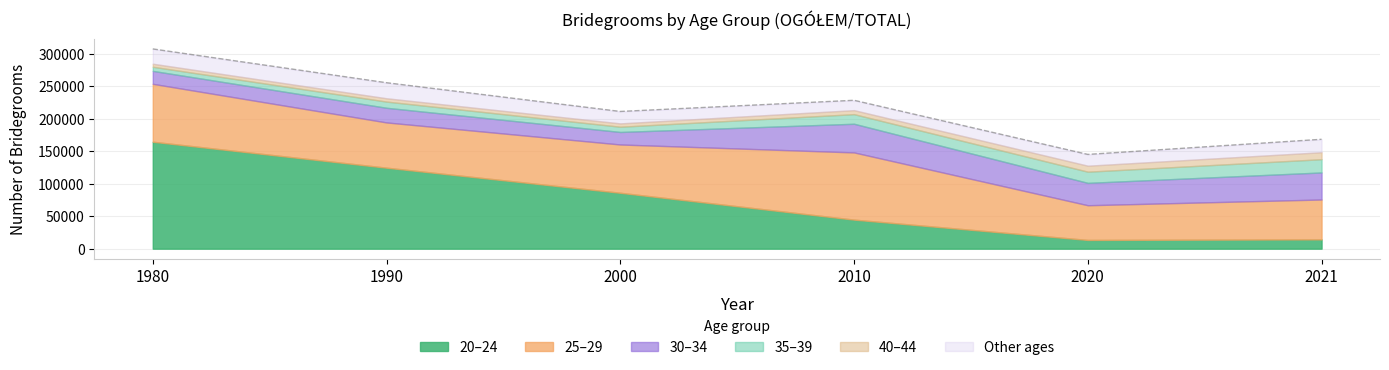

How many values in the 20-24 series are below 85991?

3